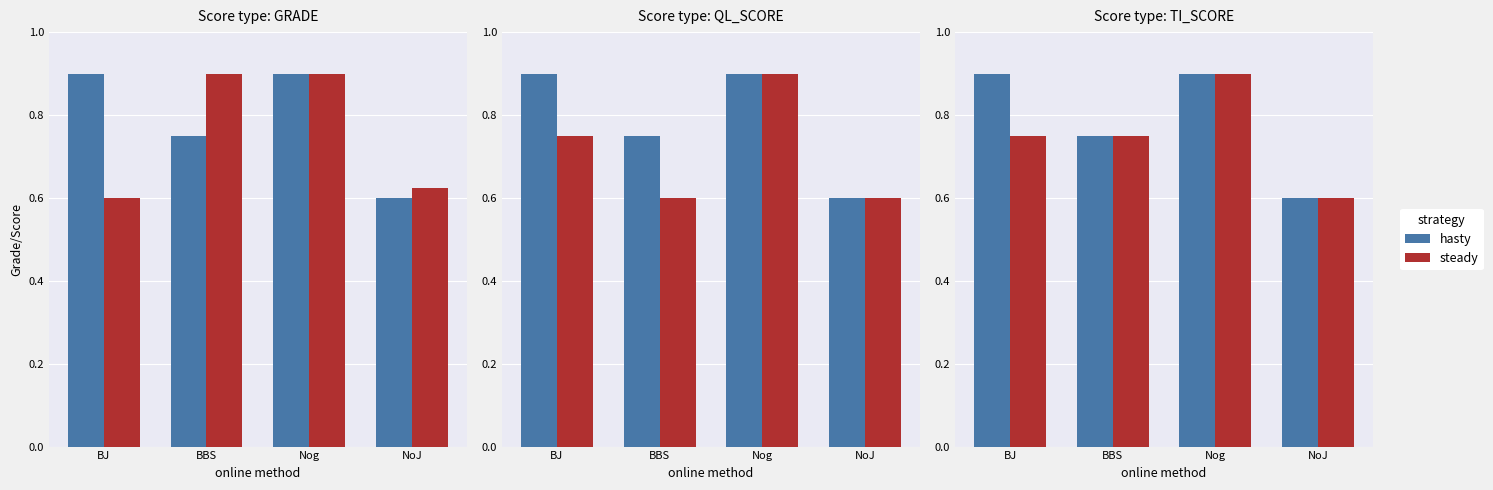

At which label is hasty closest to 0?

NoJ